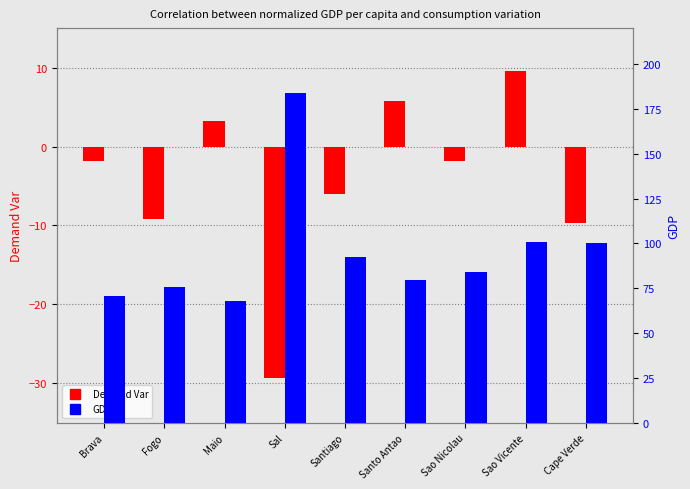

At which category does the chart reach its peak across all series?

Sal